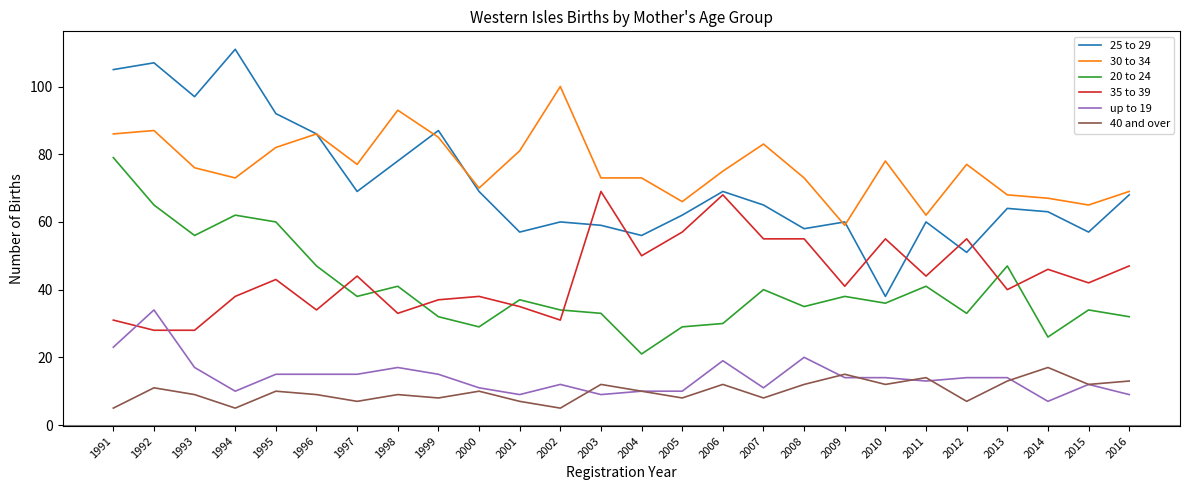

The value of 25 to 29 at 2003 is 59. True or false?

True